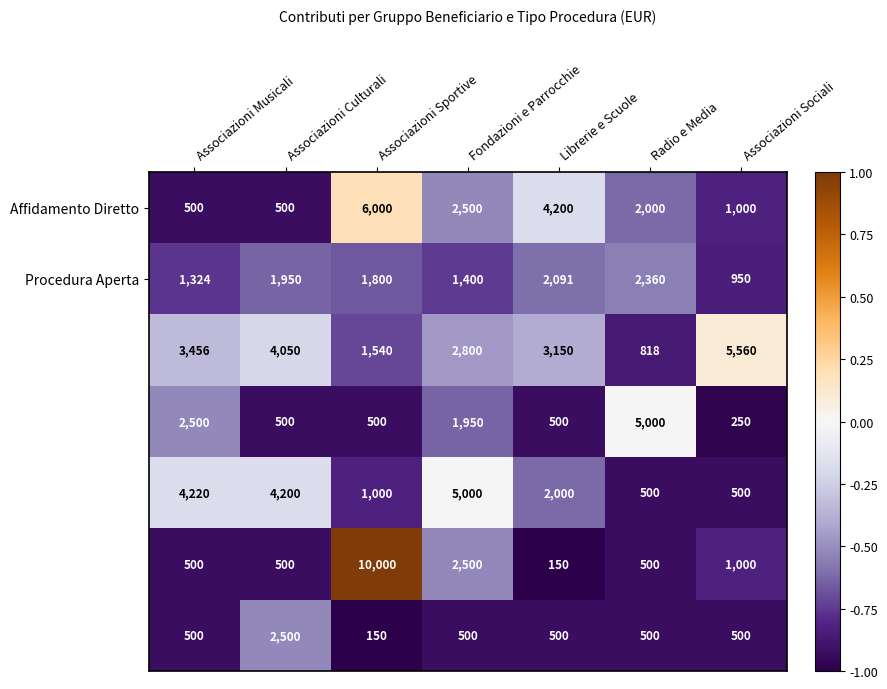

What is the difference between the highest and lowest values at Associazioni Sportive?

9850